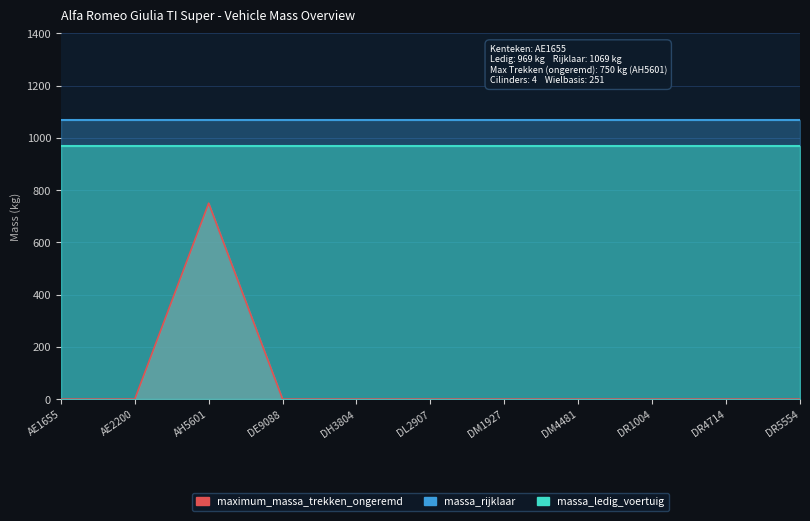

What are all the series names shown in the legend?

massa_ledig_voertuig, massa_rijklaar, maximum_massa_trekken_ongeremd